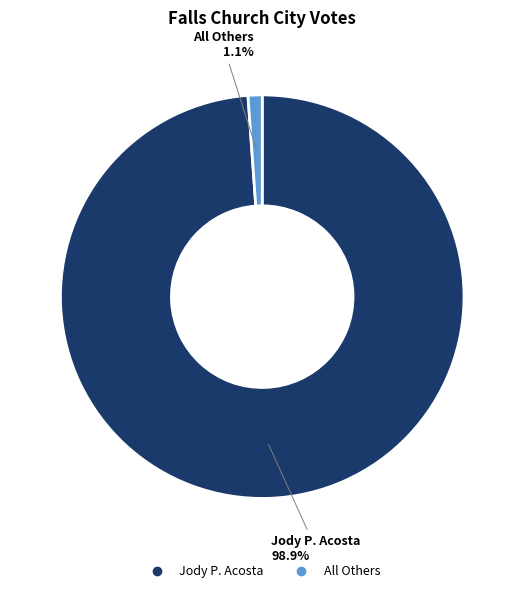

Is the sum of All Others and Jody P. Acosta greater than half?

Yes